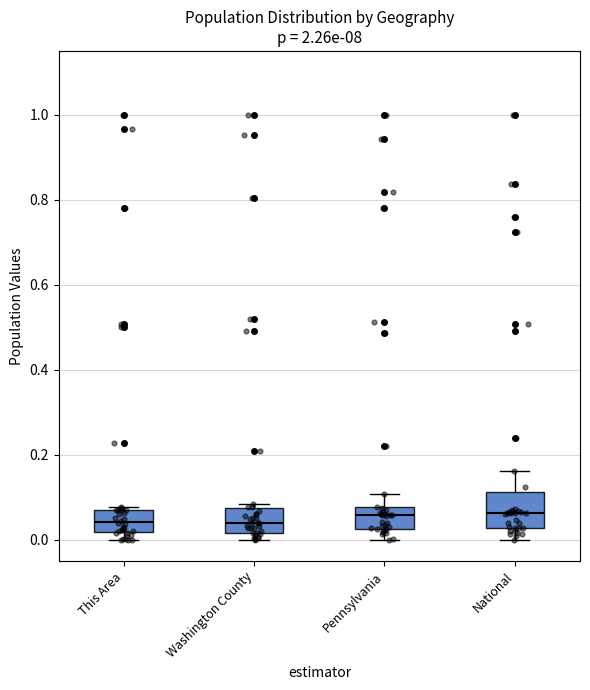

Reading left to right, read every box against the y-axis: the position of its median line, the range the box covers, and the ends of its whiskers. The values are not printed on the chart, so give them approximately, as read against the axis.

This Area: median 0.04, box 0.02 to 0.08, whiskers 0.00 to 0.08 (just above the box's upper edge)
Washington County: median 0.04, box 0.02 to 0.08, whiskers 0.00 to 0.08 (just above the box's upper edge)
Pennsylvania: median 0.06, box 0.02 to 0.08, whiskers 0.00 to 0.10
National: median 0.06, box 0.02 to 0.12, whiskers 0.00 to 0.16